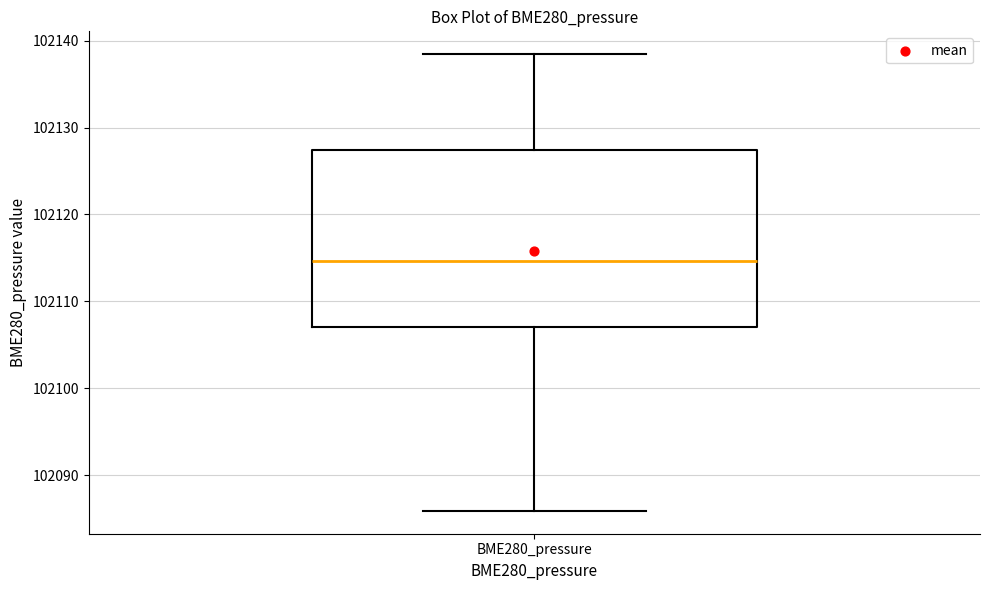

Transcribe this box plot: give where the median line is, the range the box spans, and where the two whiskers end, as read against the y-axis. The values are not printed on the chart, so give them approximately, as read against the axis.

median 102115, box 102107 to 102127, whiskers 102086 to 102138